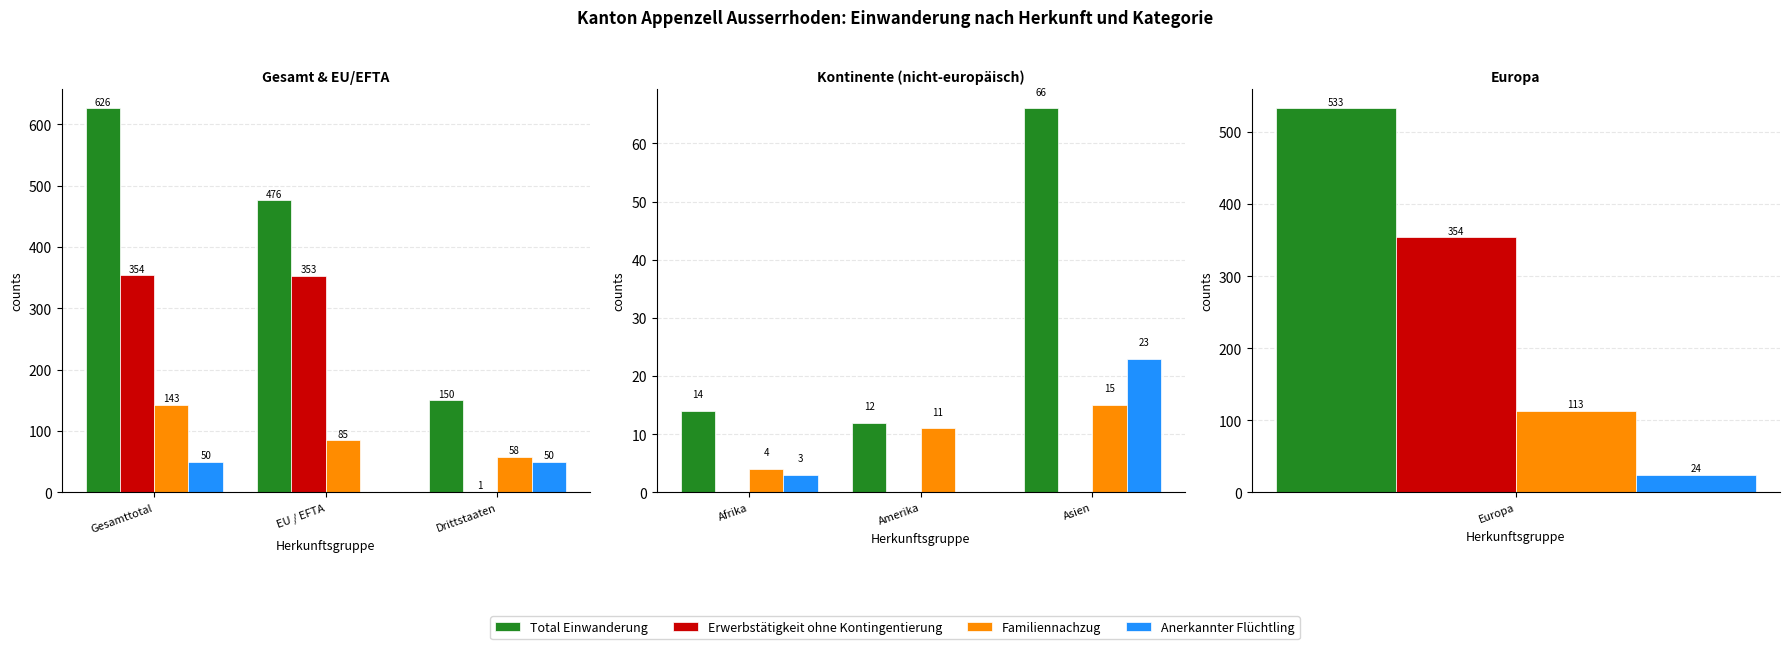

What is the label of the 1st bar from the left?

Afrika